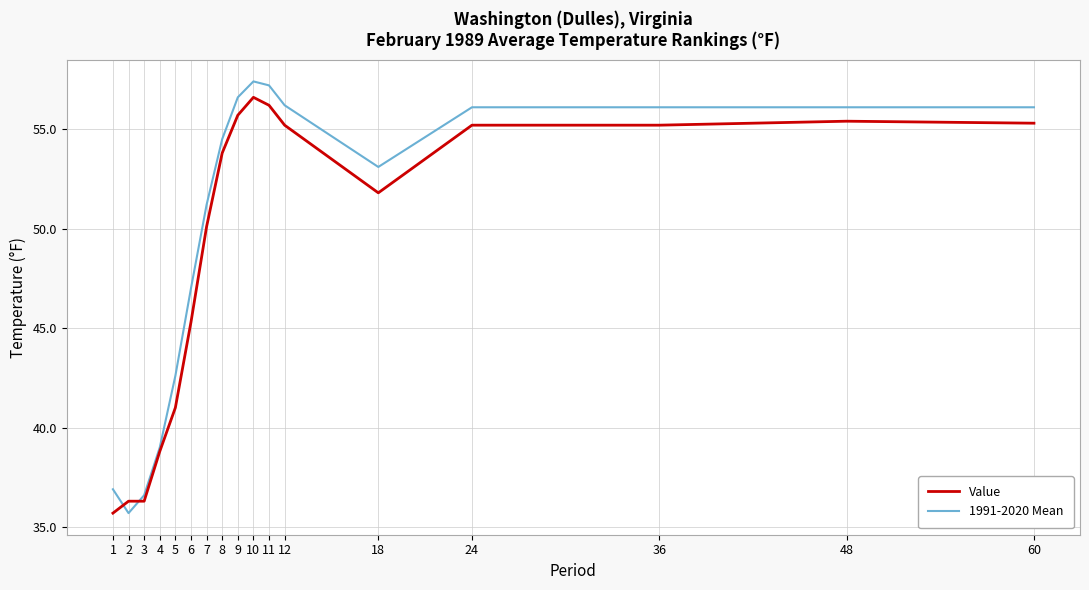

Which series changed the most between 3 and 12?

1991-2020 Mean